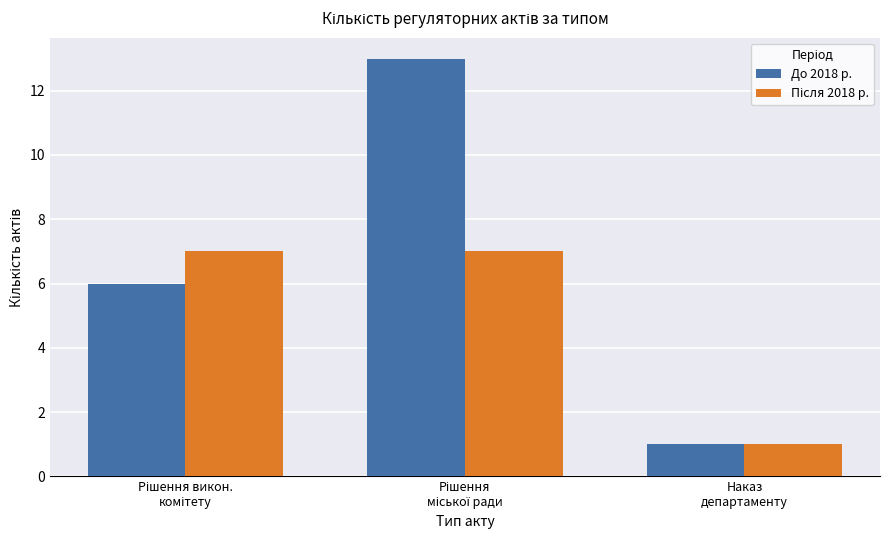

What is the difference between the maximum and minimum values in the До 2018 р. series?

12